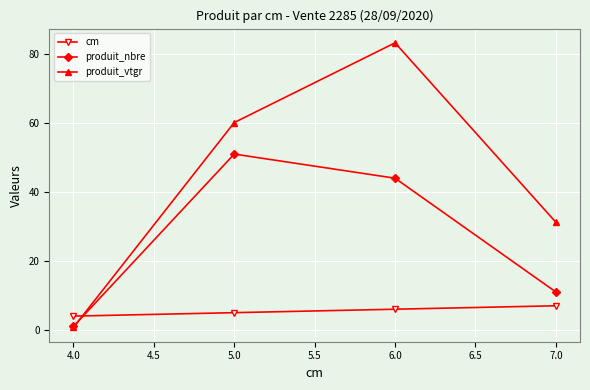

Is the value of produit_vtgr at 5.0 greater than the value of cm at 6.0?

Yes